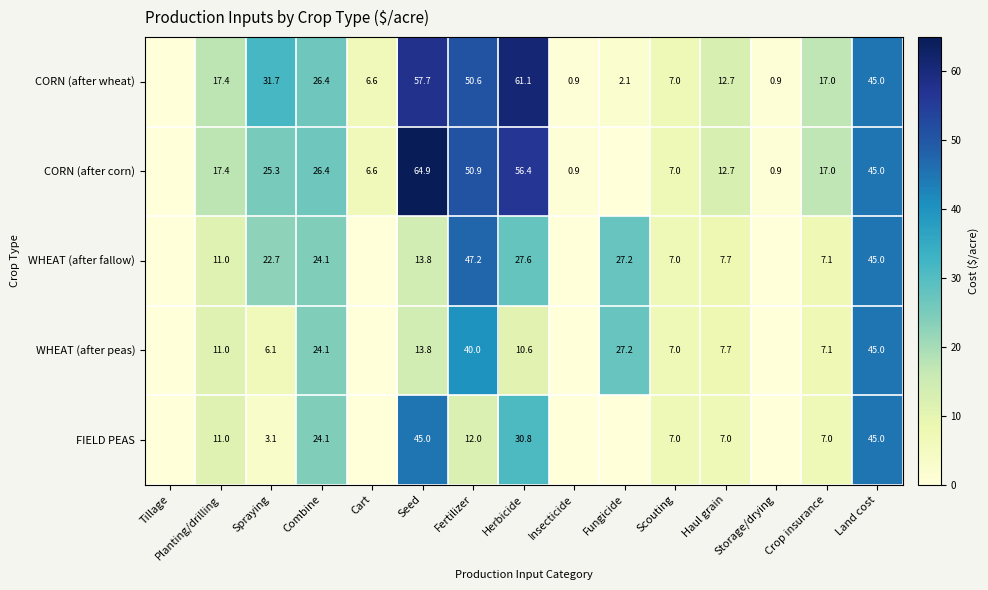

What is the total value across all series at Land cost?

225.0